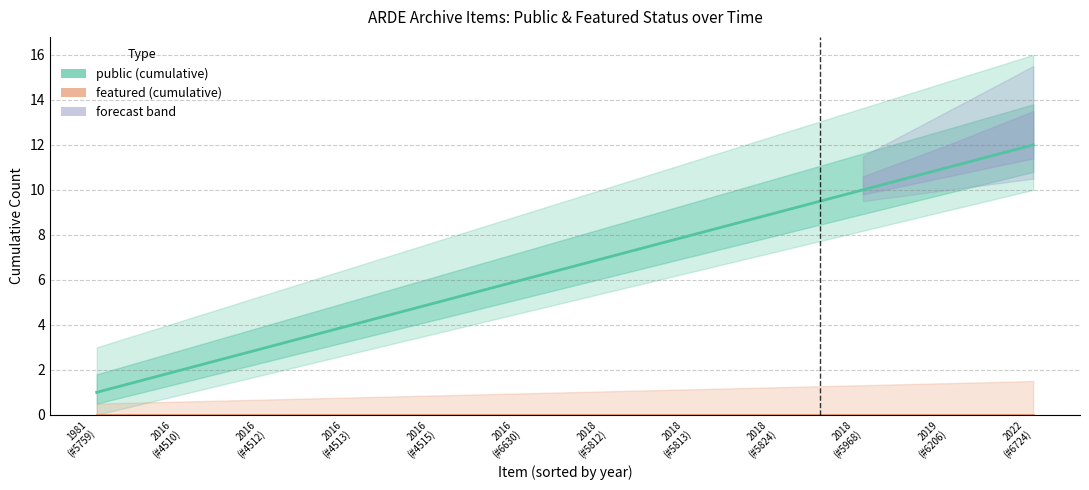

List the series in order of their peak value, highest first.

public (cumulative), featured (cumulative)